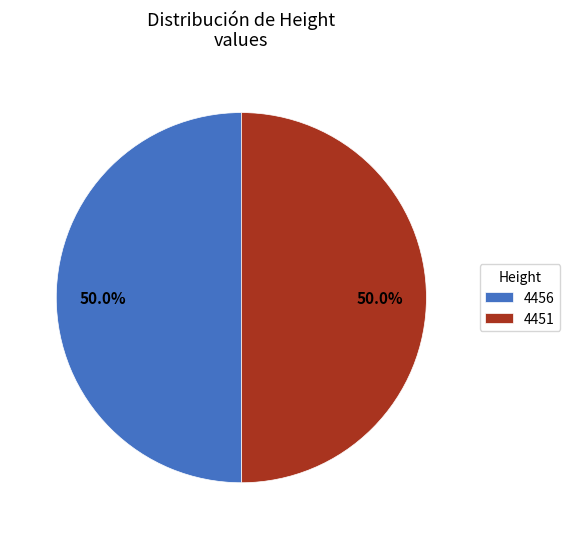

What percentage do 4456 and 4451 together represent?

100.0%